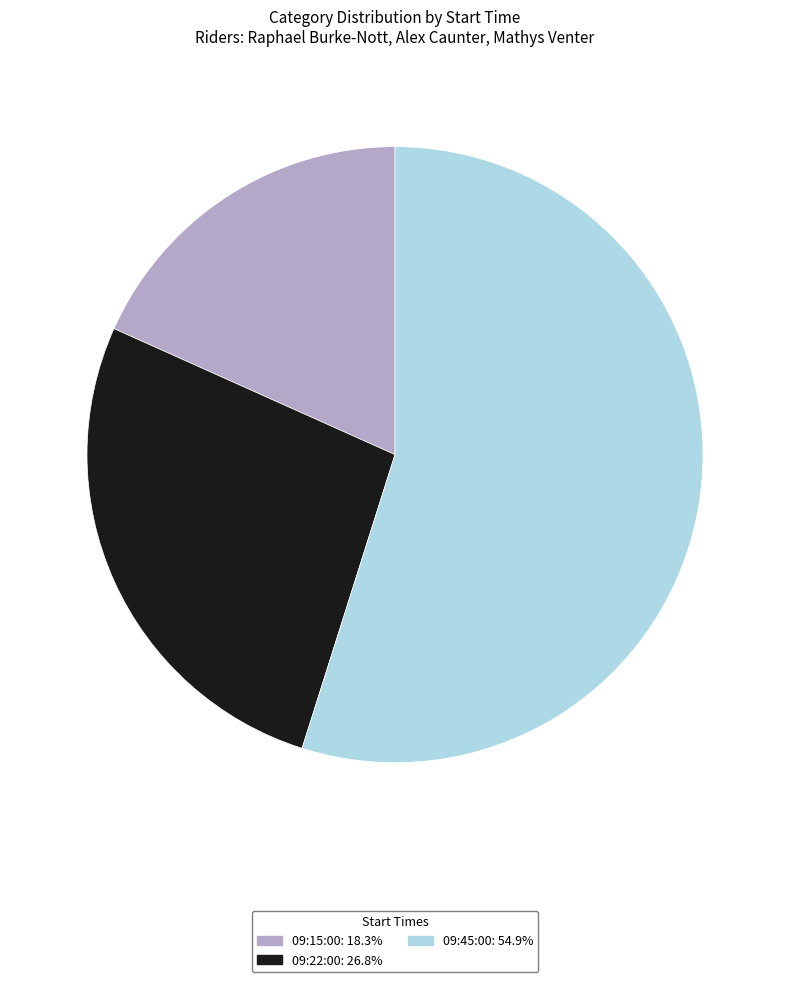

The 09:22:00 slice represents 27% of the pie. True or false?

True